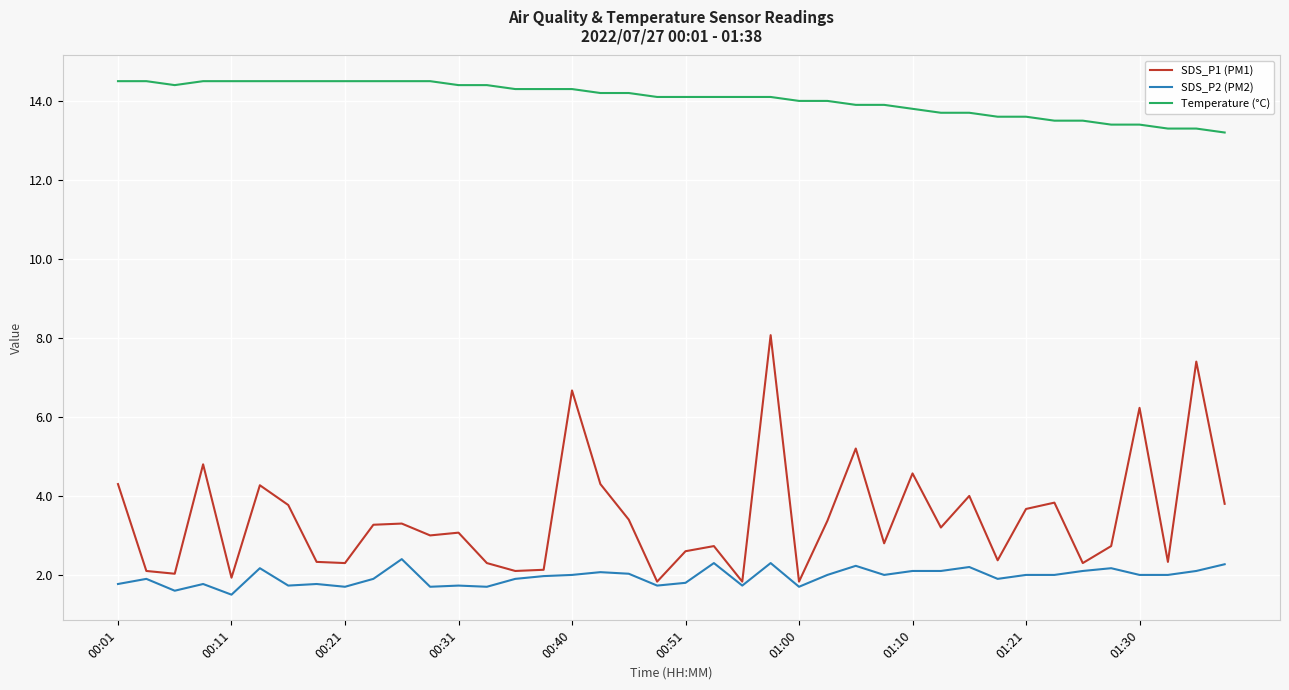

True or false: Temperature (°C) and SDS_P2 (PM2) cross at least once.

False